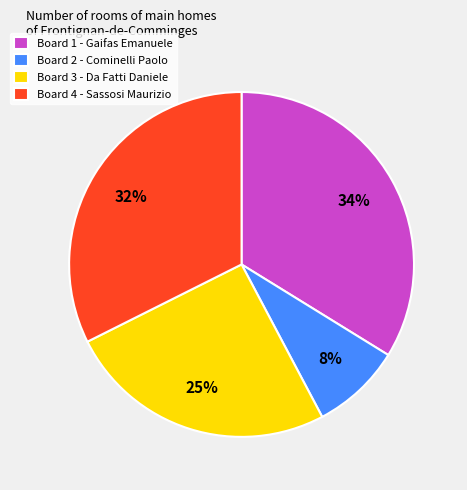

Do Board 1 and Board 2 together represent more than half of the pie?

No